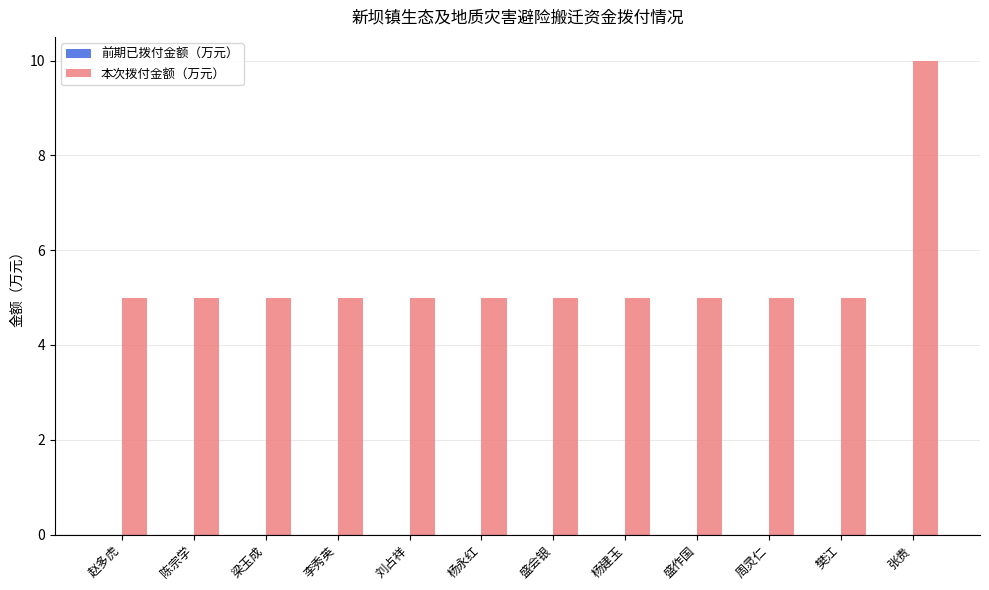

Read the value at 陈宗学.

5